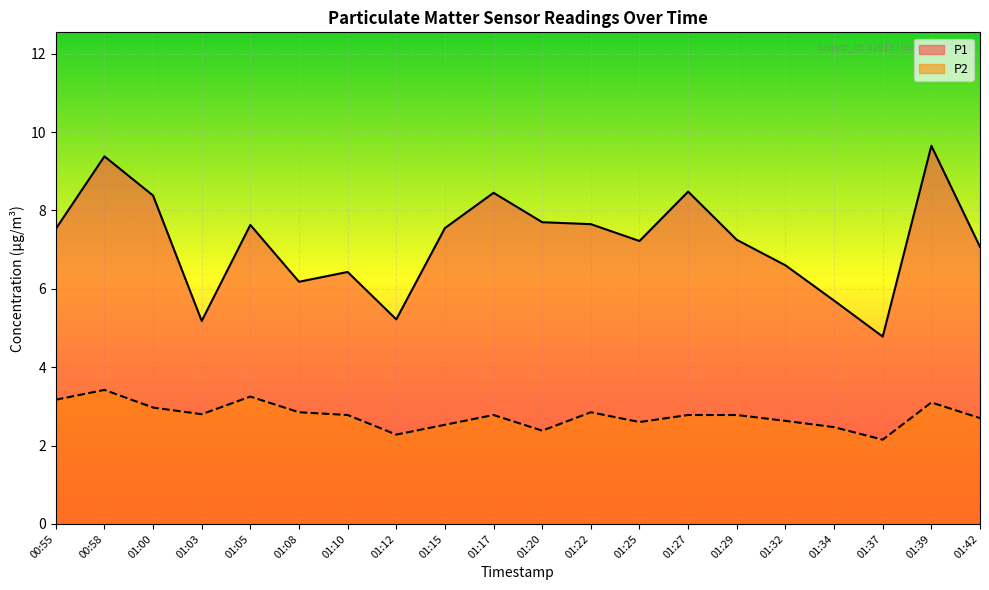

What are all the series names shown in the legend?

P1, P2